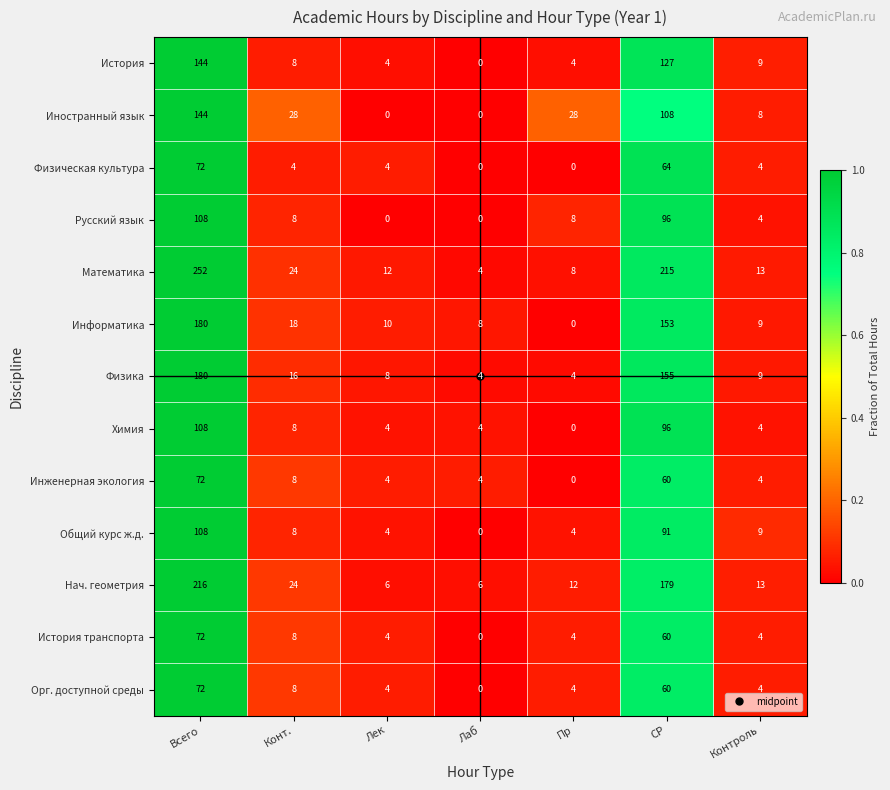

What is the sum of the Нач. геометрия values at Всего and Лаб?

222